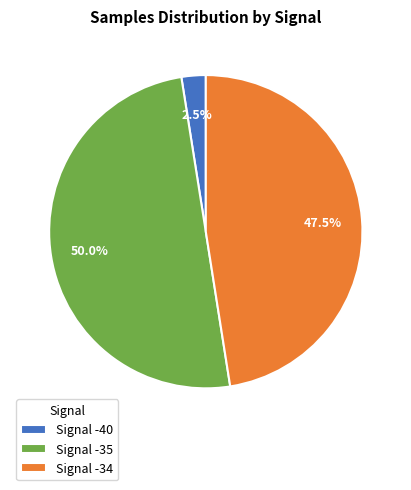

Which slice is the smallest?

Signal -40